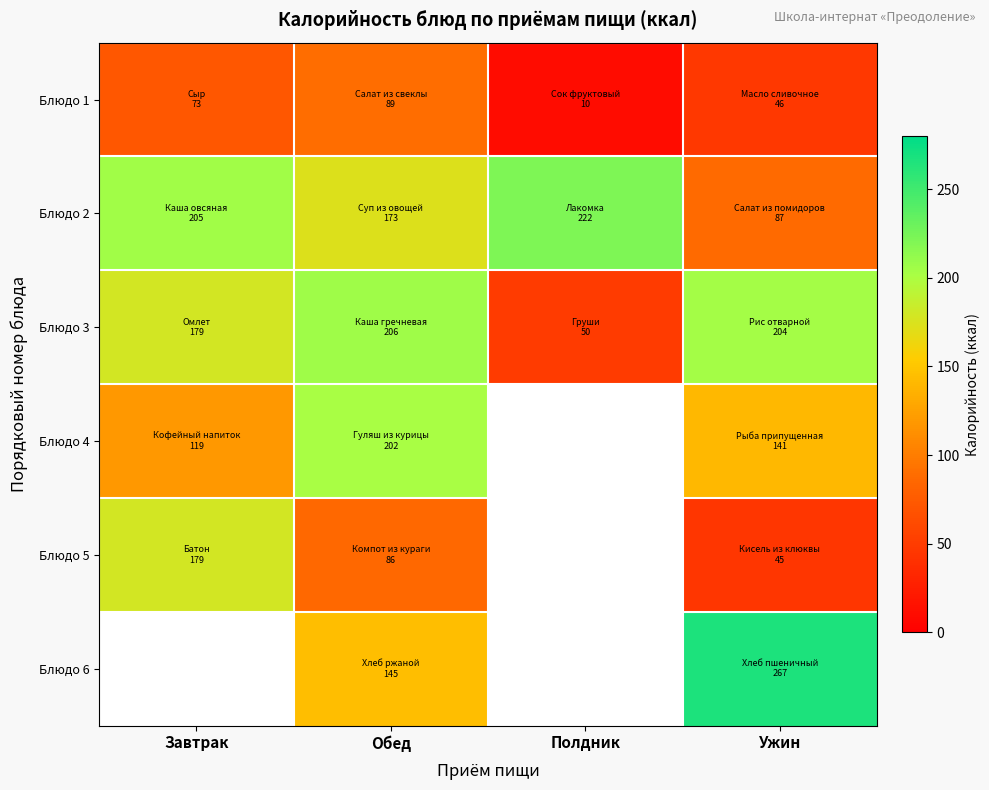

What is the highest value of the Блюдо 1 series?

89.0